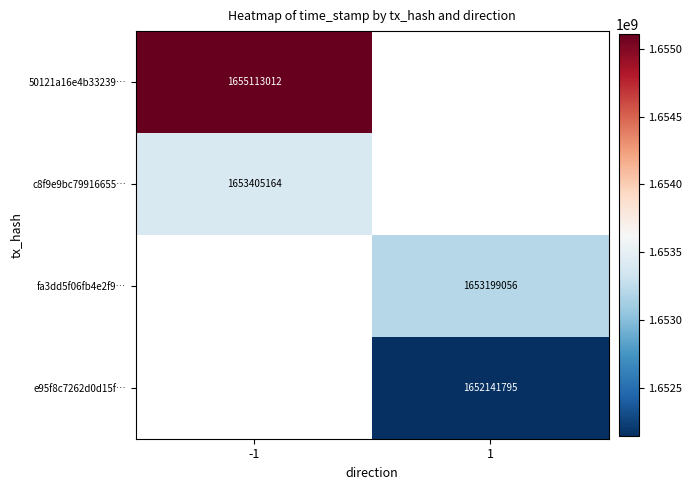

The value of 50121a16e4b33239… at -1 is 1655113012. True or false?

True